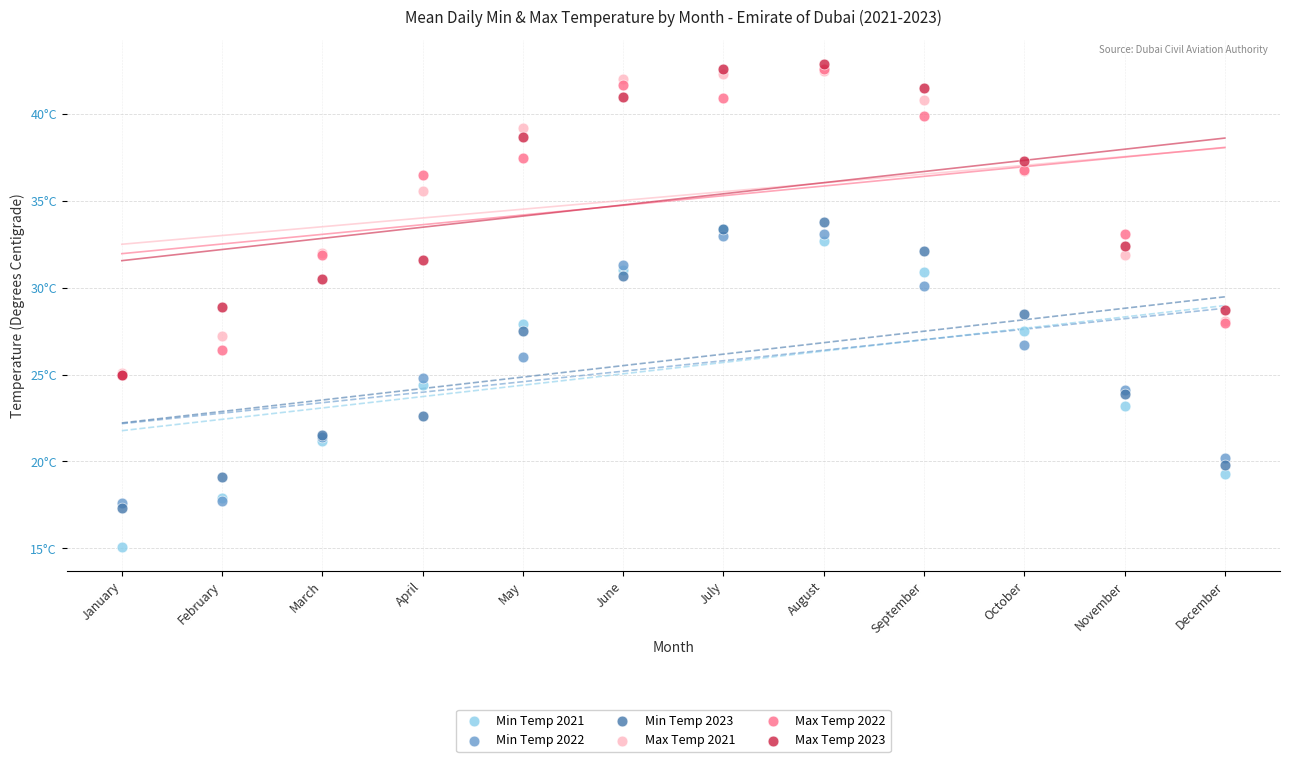

Which series has the largest Y range (max minus min)?

Min Temp 2021